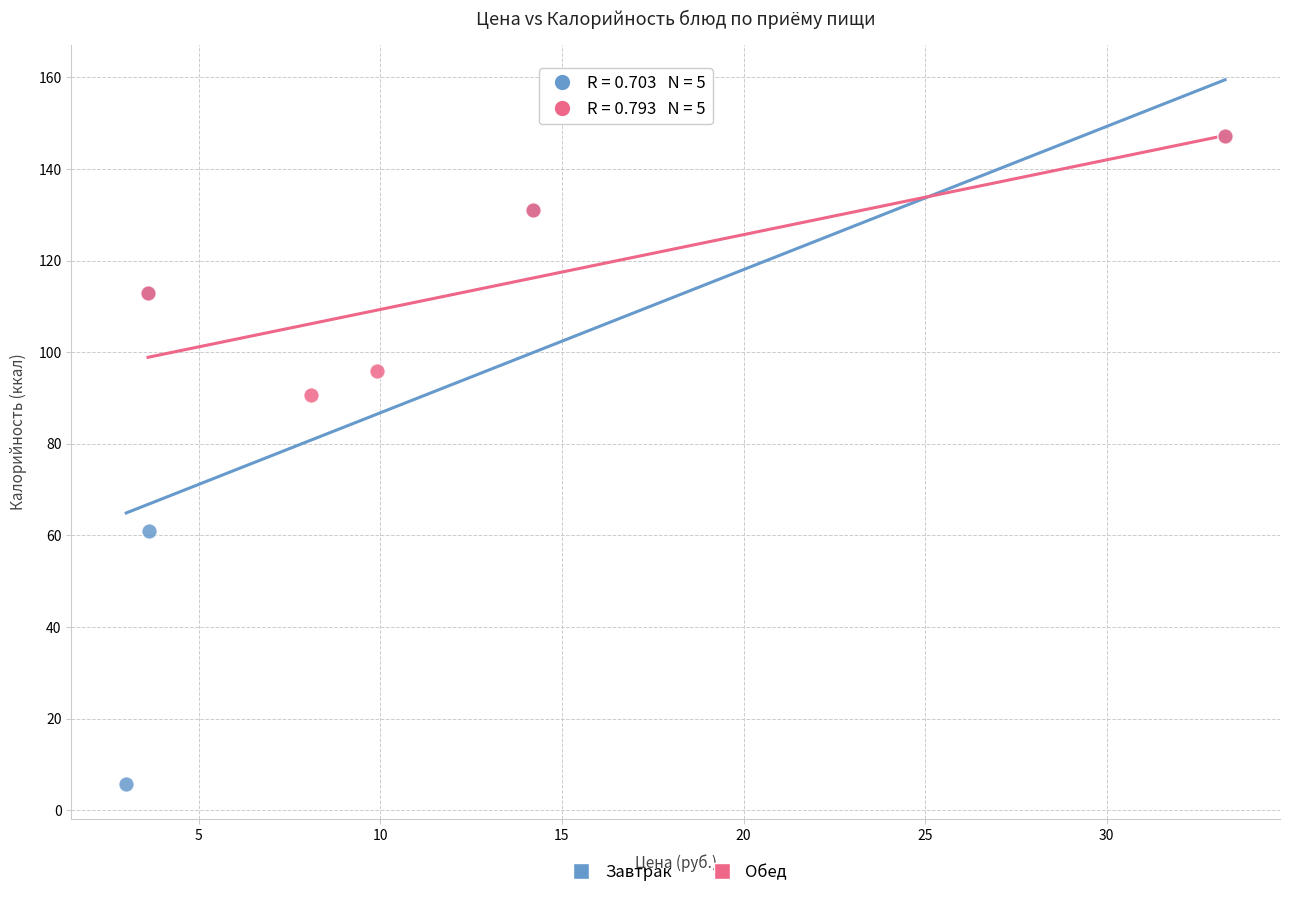

Which series contains the lowest Y value?

Завтрак